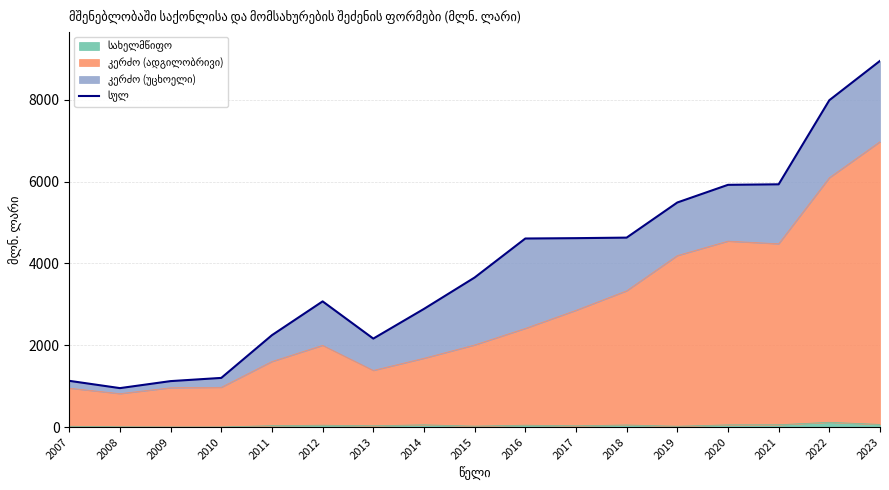

What is the change in value from 2010 to 2023?

+7751.4